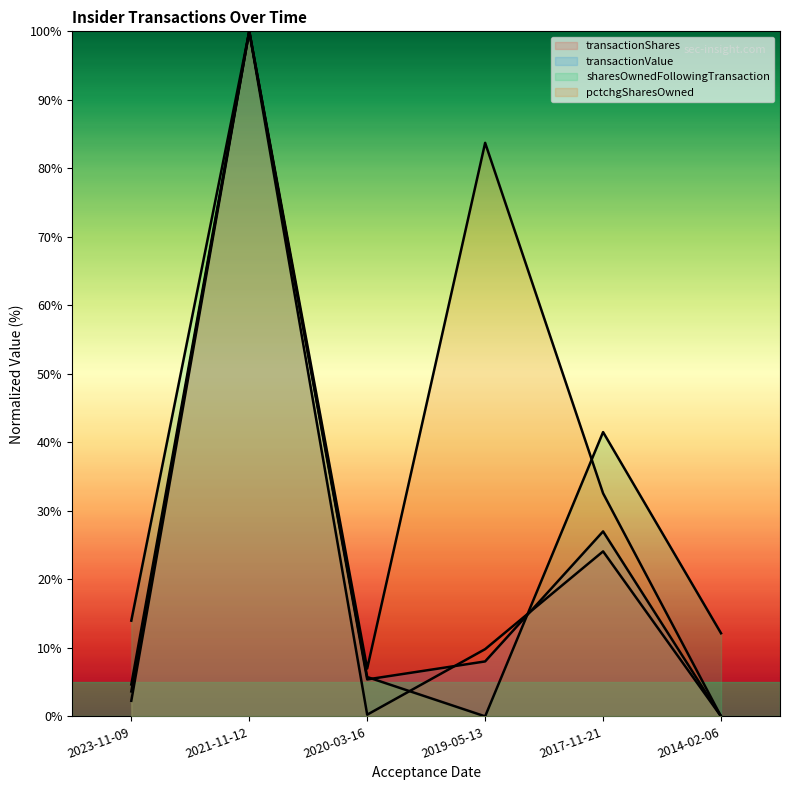

What position from the right is 2014-02-06?

1